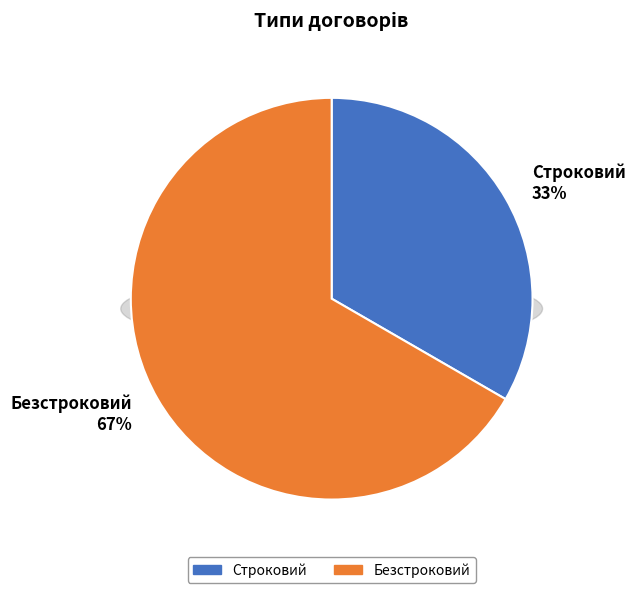

What is the total percentage of Строковий and Безстроковий?

100.0%